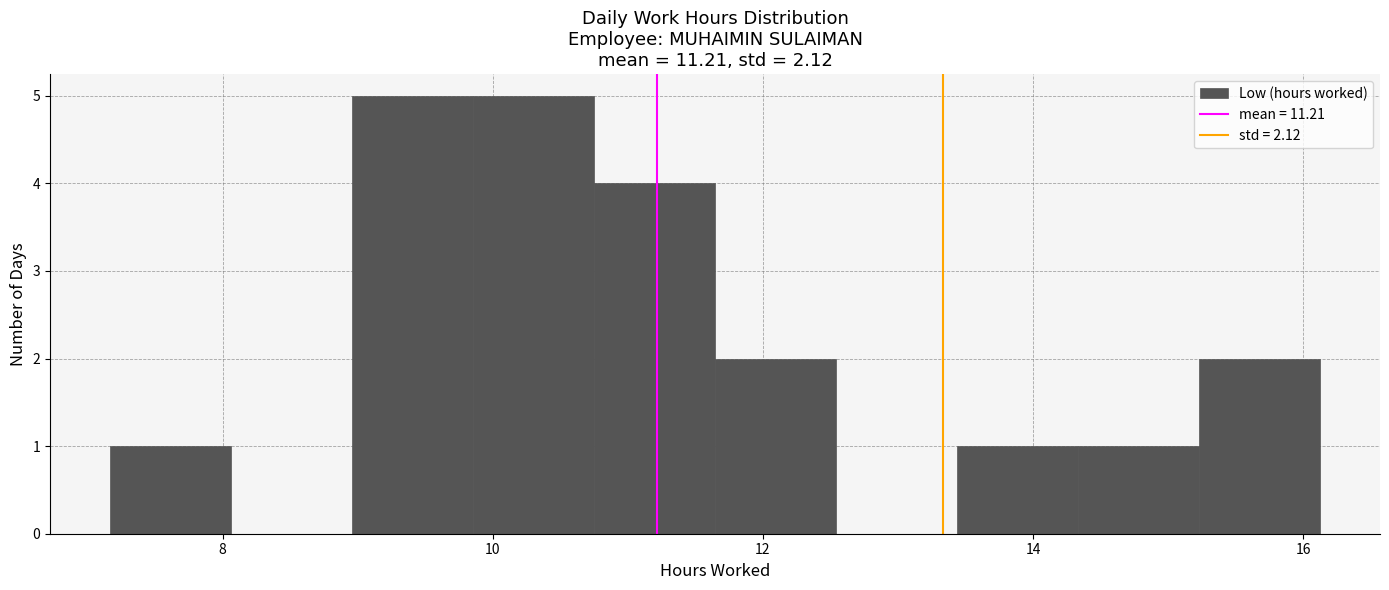

How tall is the bar that spans 15.2 to 16.2 on the x-axis? Neither the bar edges nor the heights are printed on the chart, so give them approximately, as read against the axes.

2